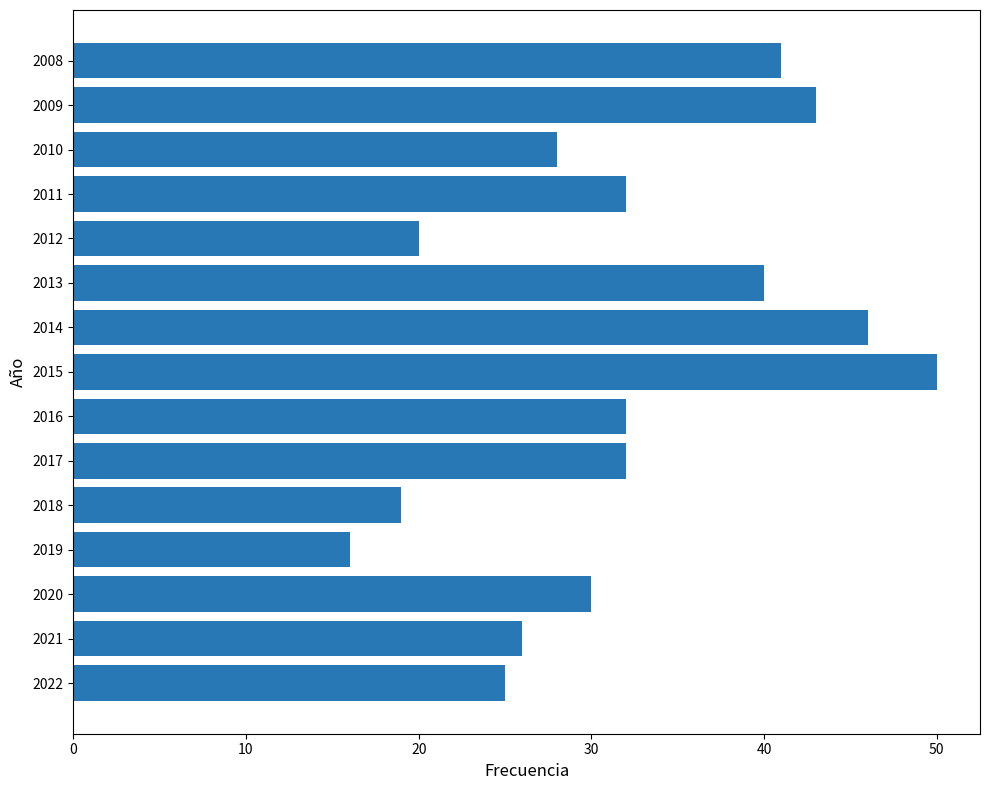

Is it true that the value at 2010 is 15?

False